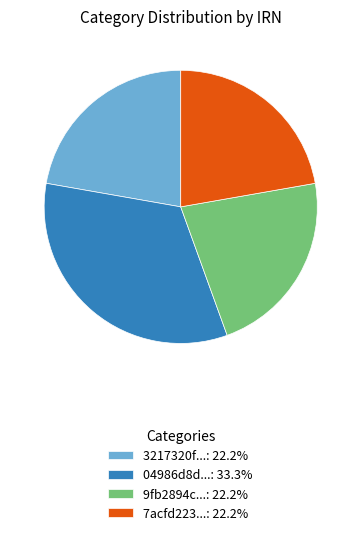

Does 04986d8d...: 33.3% represent more than half of the total?

No